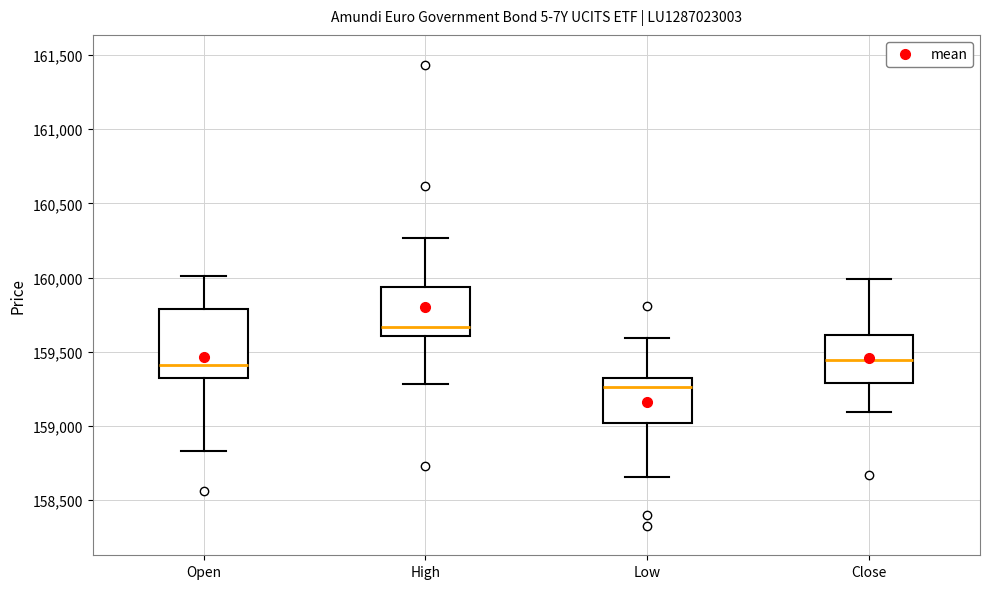

Comparing the boxes themselves (not the whiskers), which one is the tallest?

Open